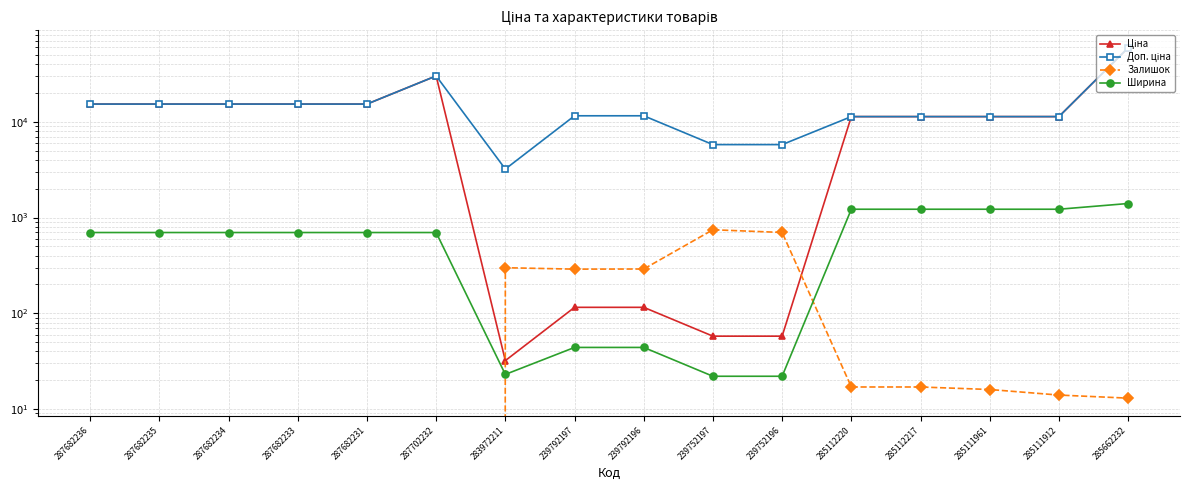

Reading right to left, transcribe all the data shown in this chart.

Ціна: 285662232=59075.7	285111912=11312.5	285111961=11312.5	285112217=11312.5	285112220=11312.5	239752196=57.7	239752197=57.7	239792196=115.4	239792197=115.4	283972211=32.0	287702232=30077.8	287682231=15288.0	287682233=15288.0	287682234=15288.0	287682235=15288.0	287682236=15288.0
Доп. ціна: 285662232=59075.7	285111912=11312.5	285111961=11312.5	285112217=11312.5	285112220=11312.5	239752196=5769.0	239752197=5769.0	239792196=11537.0	239792197=11537.0	283972211=3205.0	287702232=30077.8	287682231=15288.0	287682233=15288.0	287682234=15288.0	287682235=15288.0	287682236=15288.0
Залишок: 285662232=13.0	285111912=14.0	285111961=16.0	285112217=17.0	285112220=17.0	239752196=698.0	239752197=745.0	239792196=290.0	239792197=289.0	283972211=299.0	287702232=0.0	287682231=0.0	287682233=0.0	287682234=0.0	287682235=0.0	287682236=0.0
Ширина: 285662232=1400.0	285111912=1220.0	285111961=1220.0	285112217=1220.0	285112220=1220.0	239752196=22.0	239752197=22.0	239792196=44.0	239792197=44.0	283972211=23.0	287702232=697.0	287682231=697.0	287682233=697.0	287682234=697.0	287682235=697.0	287682236=697.0